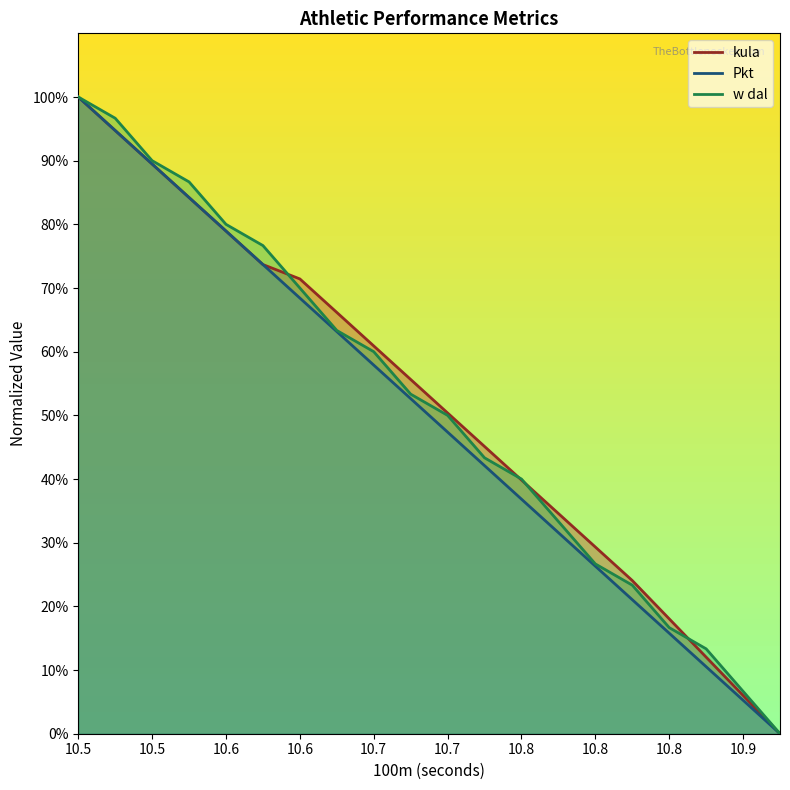

Is it true that w dal equals 100.0 at 10.5?

True